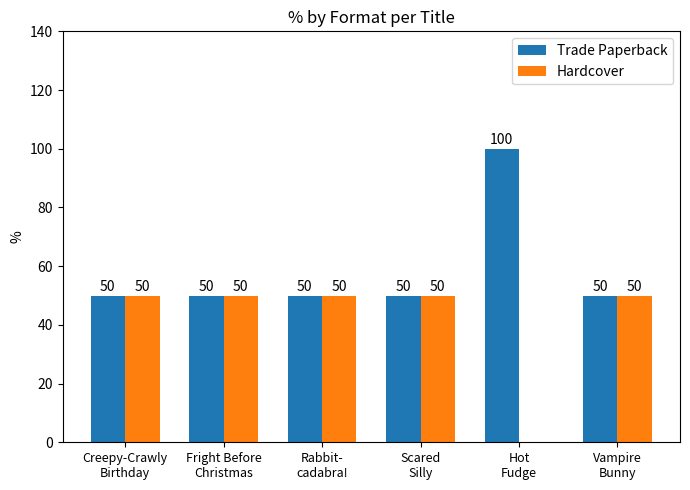

What are all the series names shown in the legend?

Trade Paperback, Hardcover